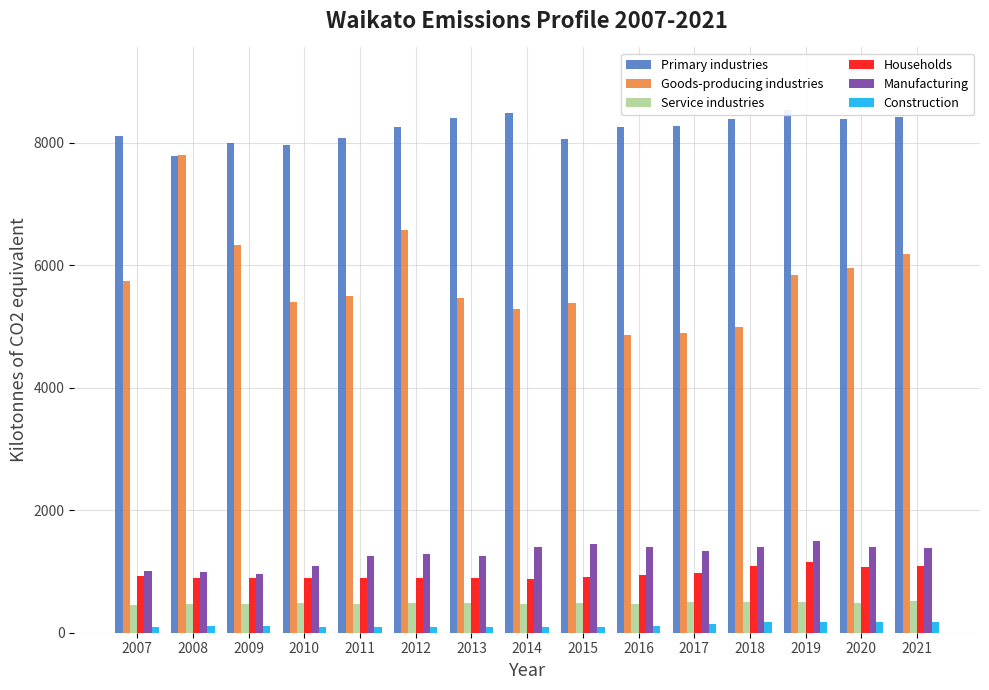

What is the value of the Manufacturing bar at the 11th from the left?

1339